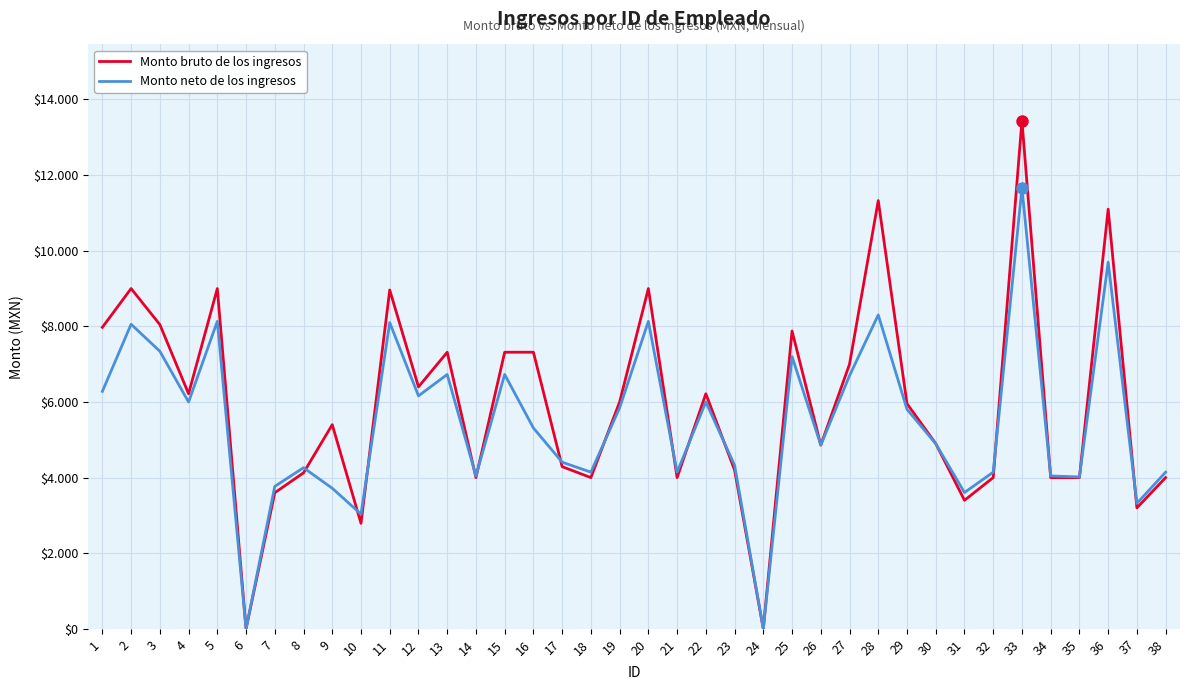

At 22, list the series in order from largest to smallest.

Monto bruto de los ingresos, Monto neto de los ingresos